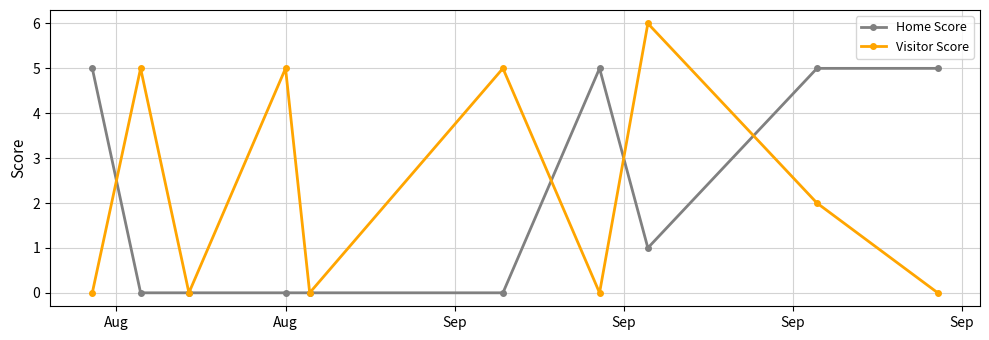

Which series has the largest range (max minus min)?

Visitor Score